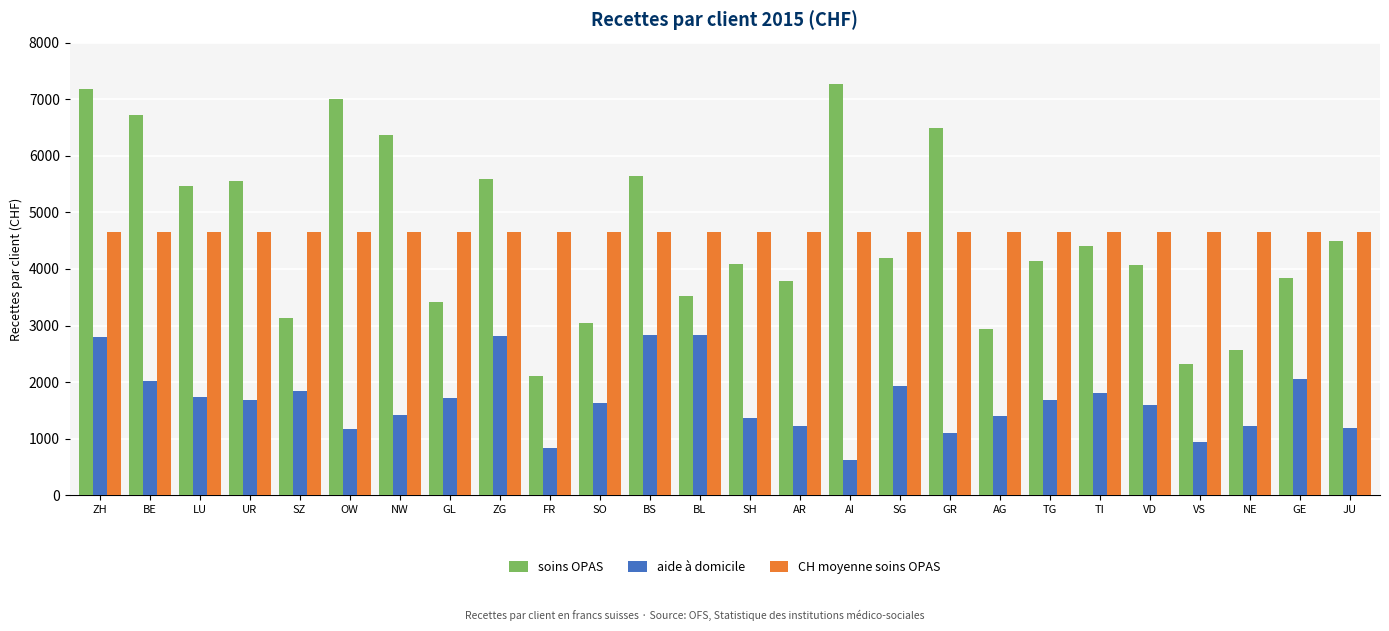

What are all the series names shown in the legend?

soins OPAS, aide à domicile, CH moyenne soins OPAS